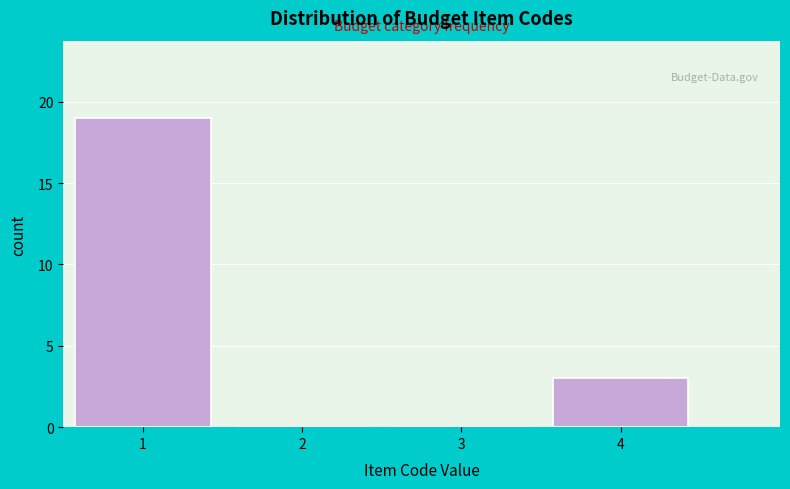

How tall is the bar that spans 0.5 to 1.5 on the x-axis? The values are not printed on the chart, so give them approximately, as read against the axis.

19